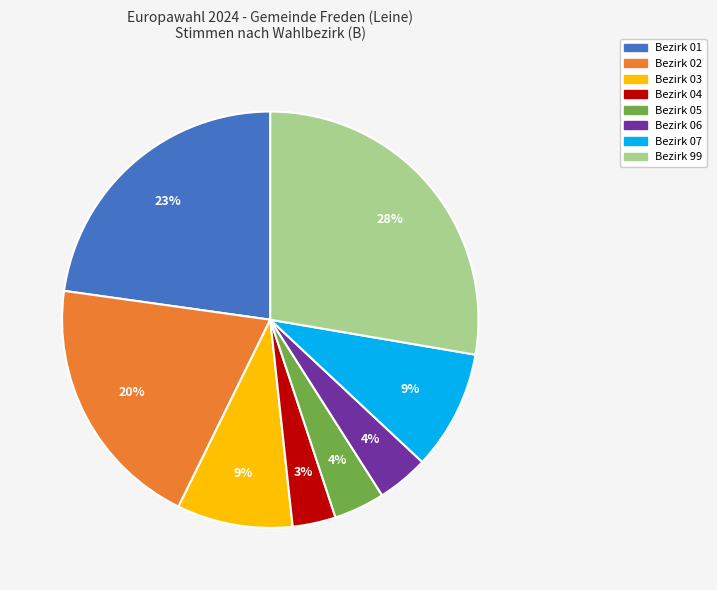

Which category has the biggest portion of the pie?

Bezirk 99